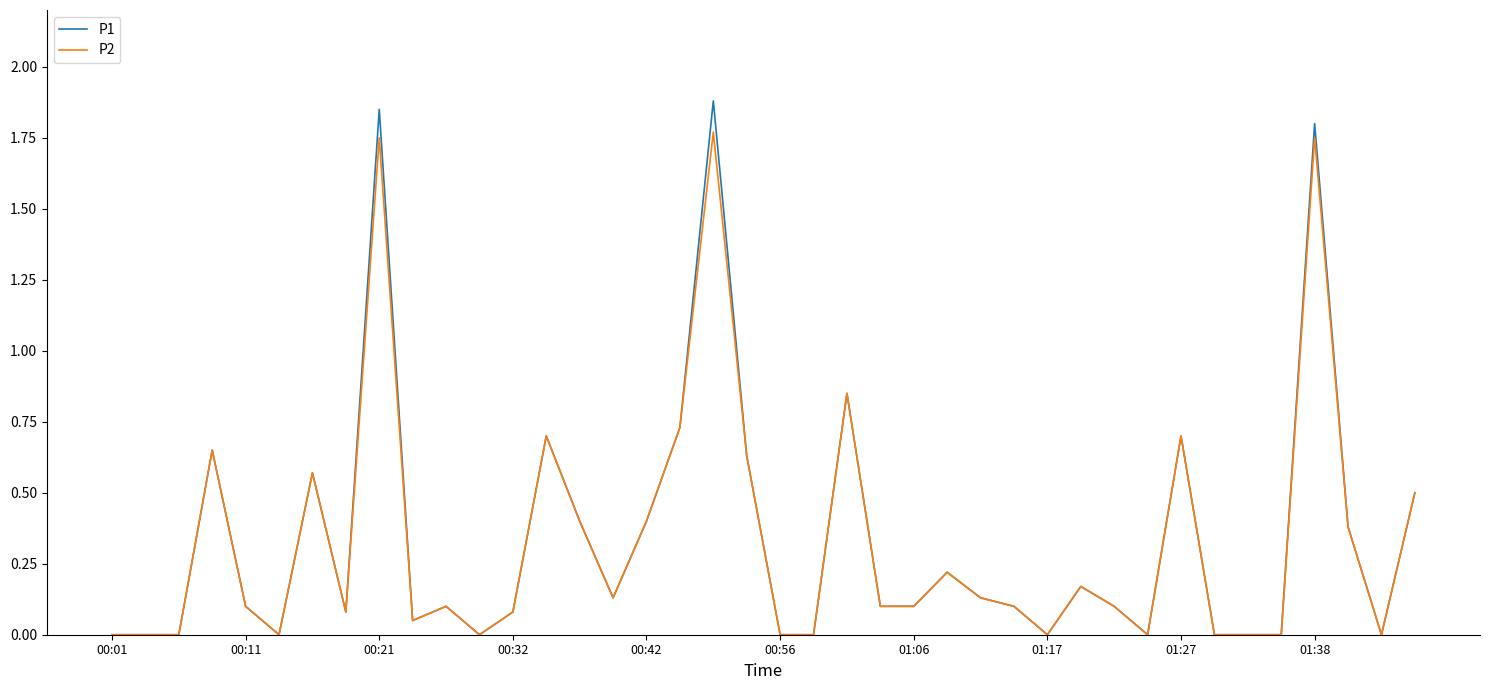

Which series has the widest spread of values?

P1